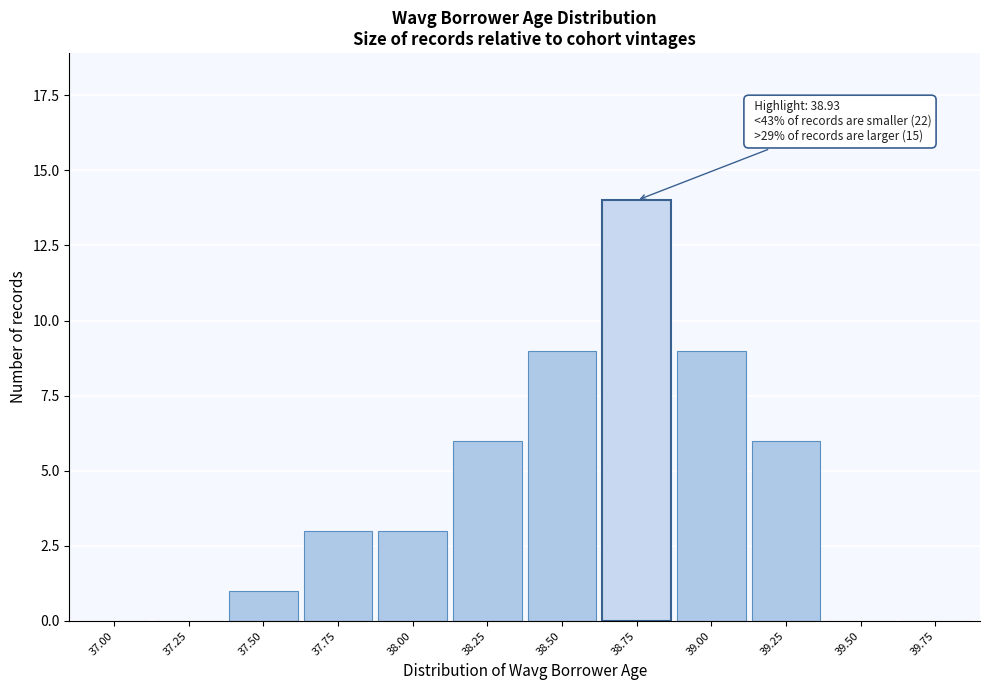

Reading left to right, extract all data points from this chart.

37.00=0	37.25=0	37.50=1	37.75=3	38.00=3	38.25=6	38.50=9	38.75=14	39.00=9	39.25=6	39.50=0	39.75=0